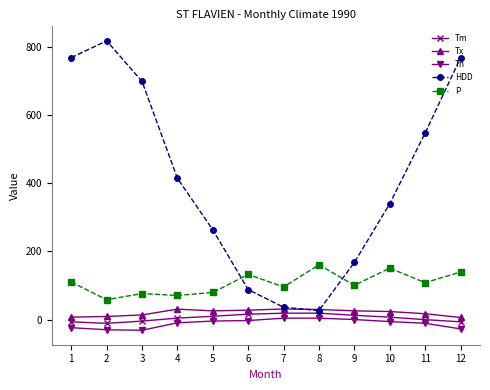

How many interior local peaks does the HDD series have?

1